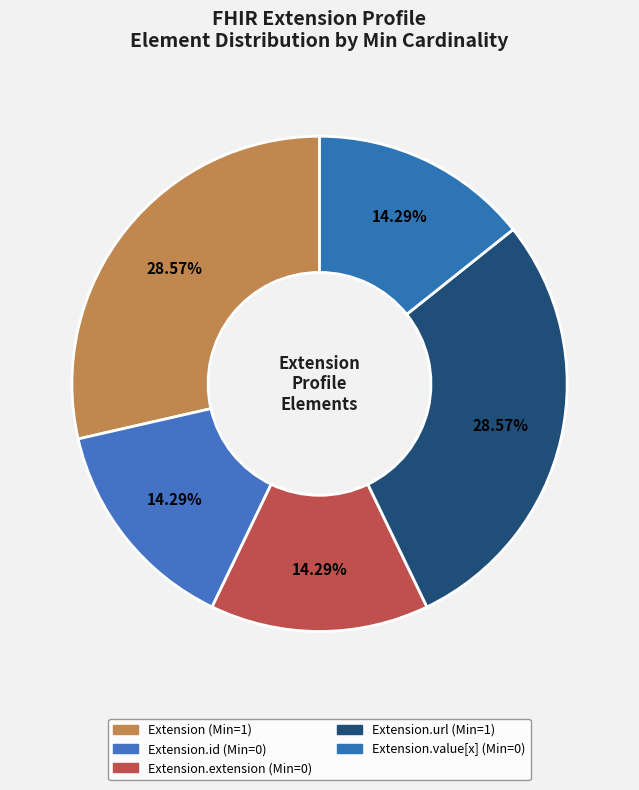

How many slices are in this pie chart?

5